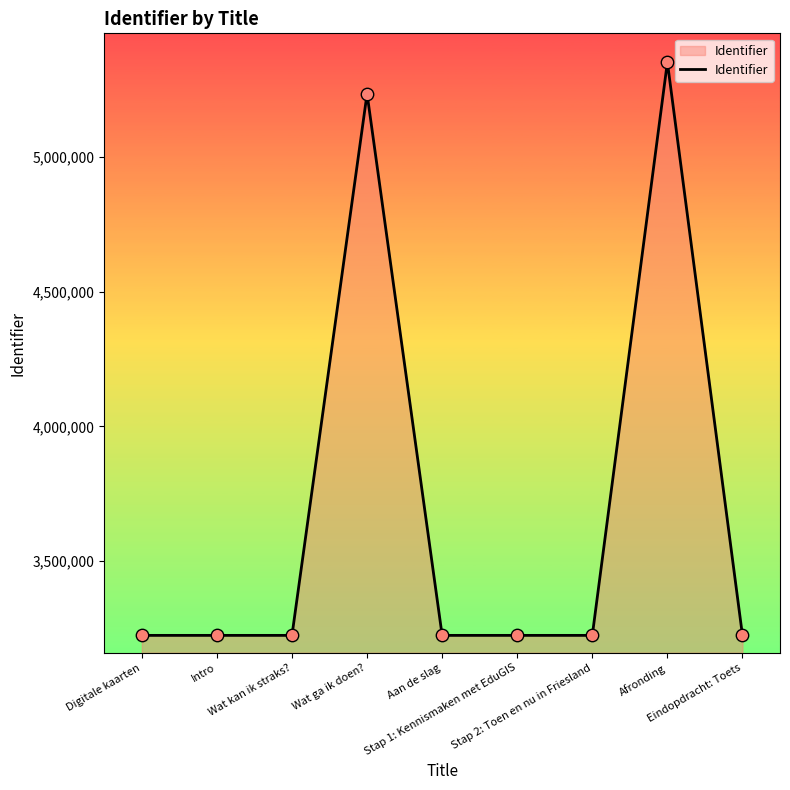

Approximately how many times larger is the value at Stap 1: Kennismaken met EduGIS compared to Aan de slag?

1.0